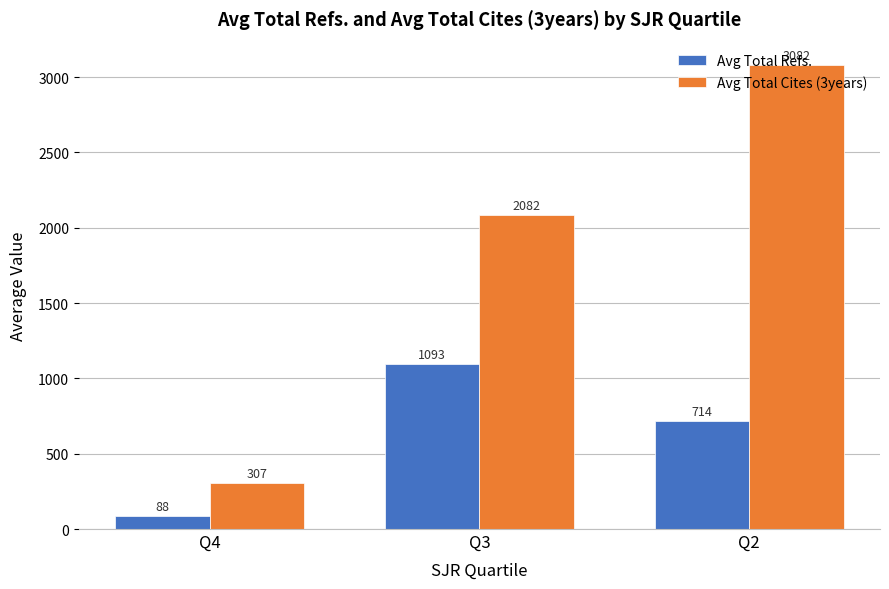

How many series are shown in this chart?

2